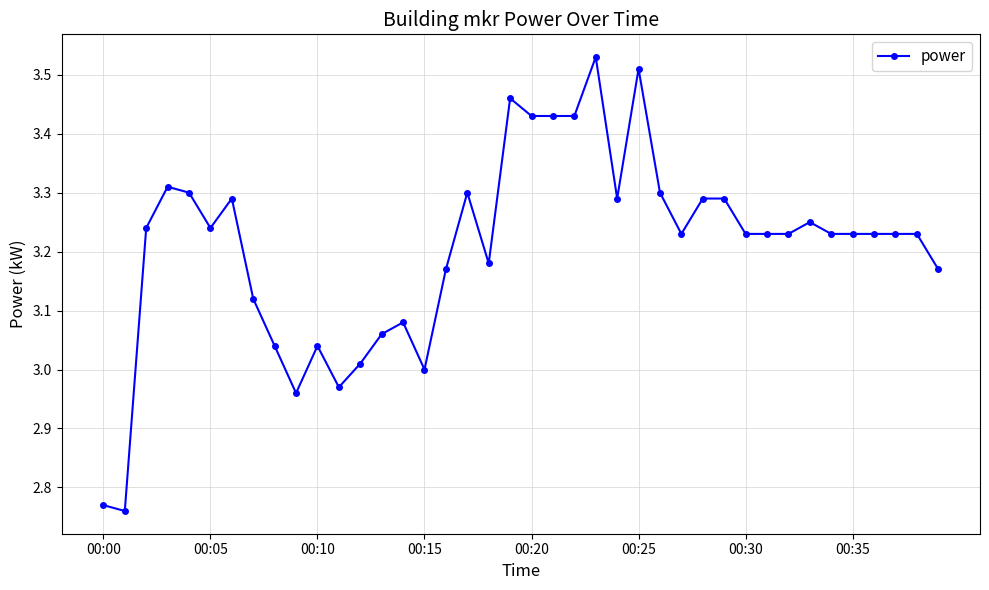

True or false: there are more than 1 points higher than both neighbors.

True